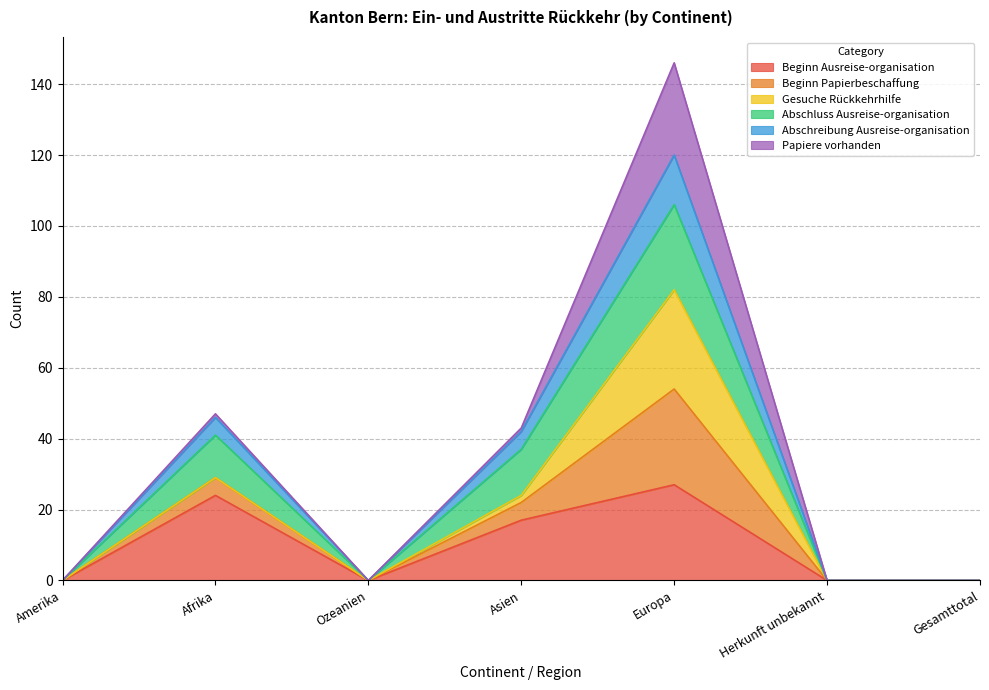

At which category is the sum across all series the highest?

Europa